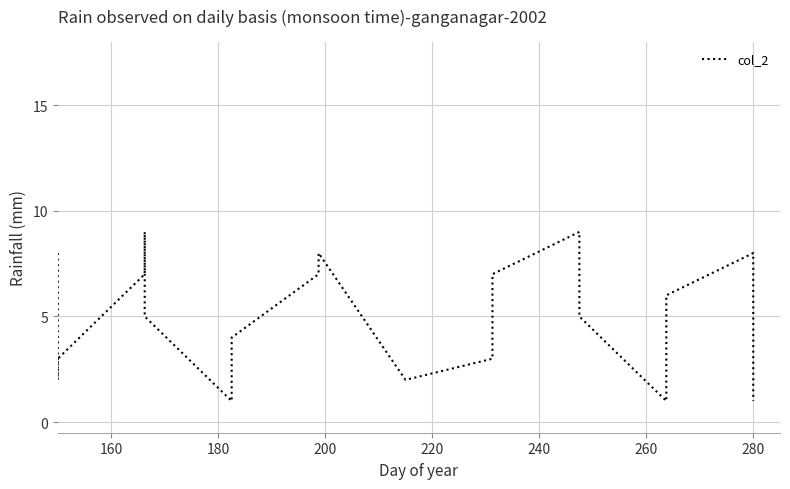

True or false: the data shows 2 at 12.

False